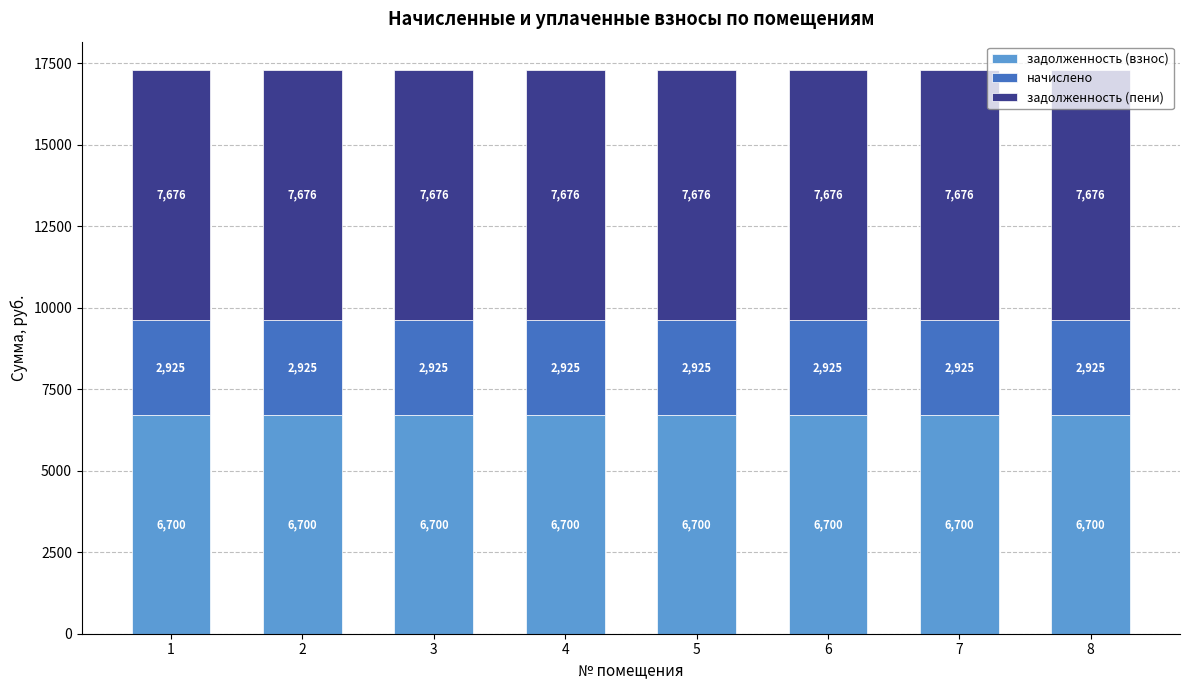

What is the total value across all series at 7?

17301.0